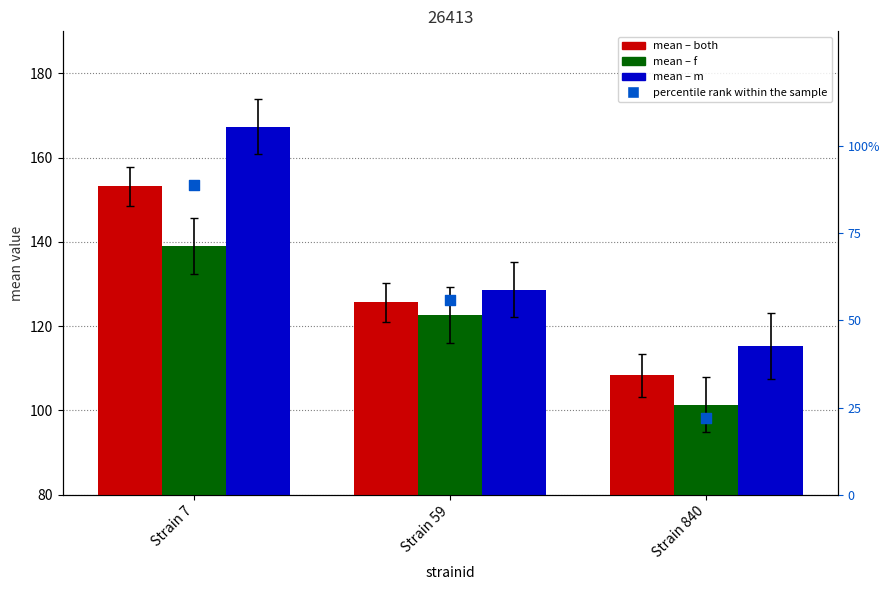

At how many categories does at least one series exceed 76?

3